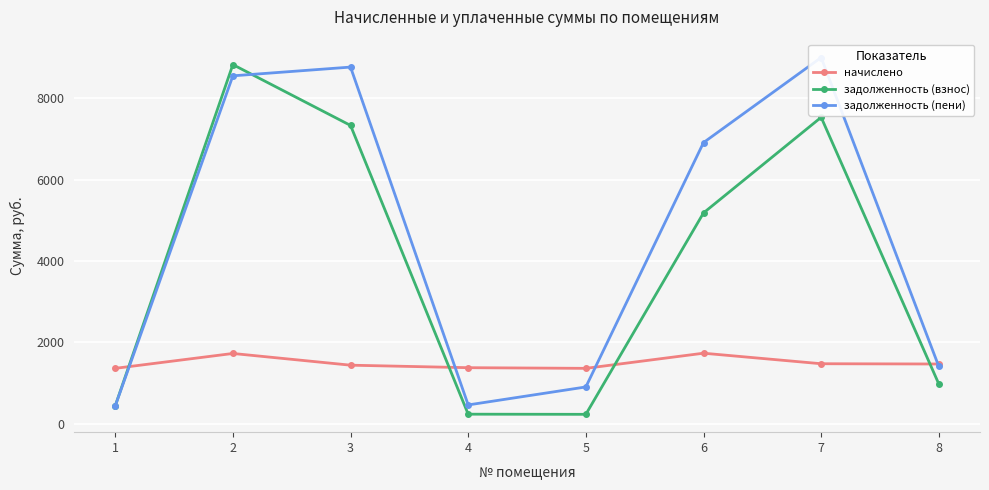

At which category does задолженность (взнос) reach its first local peak?

2